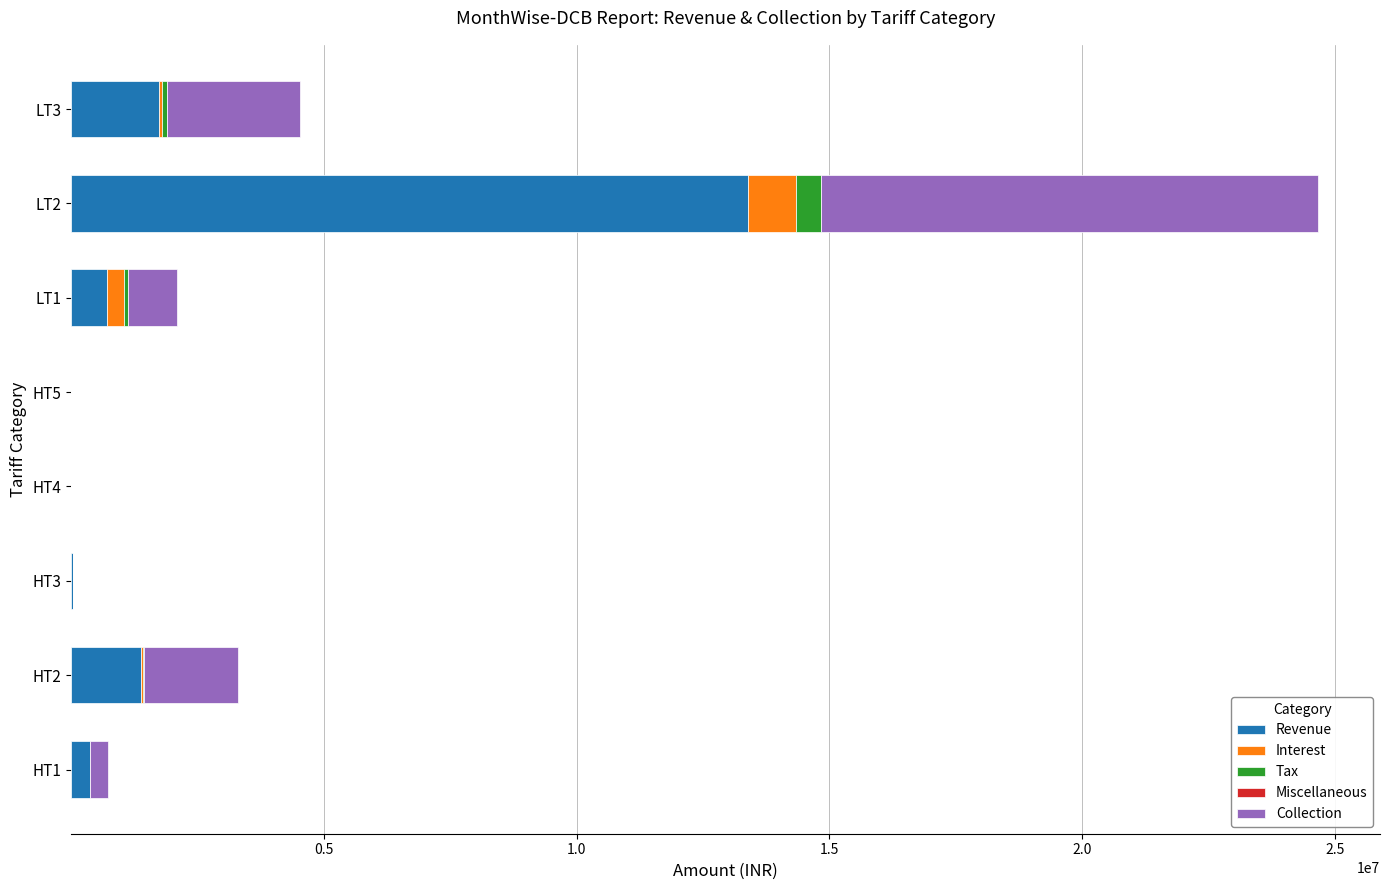

What is the maximum value for Revenue?

13391308.5